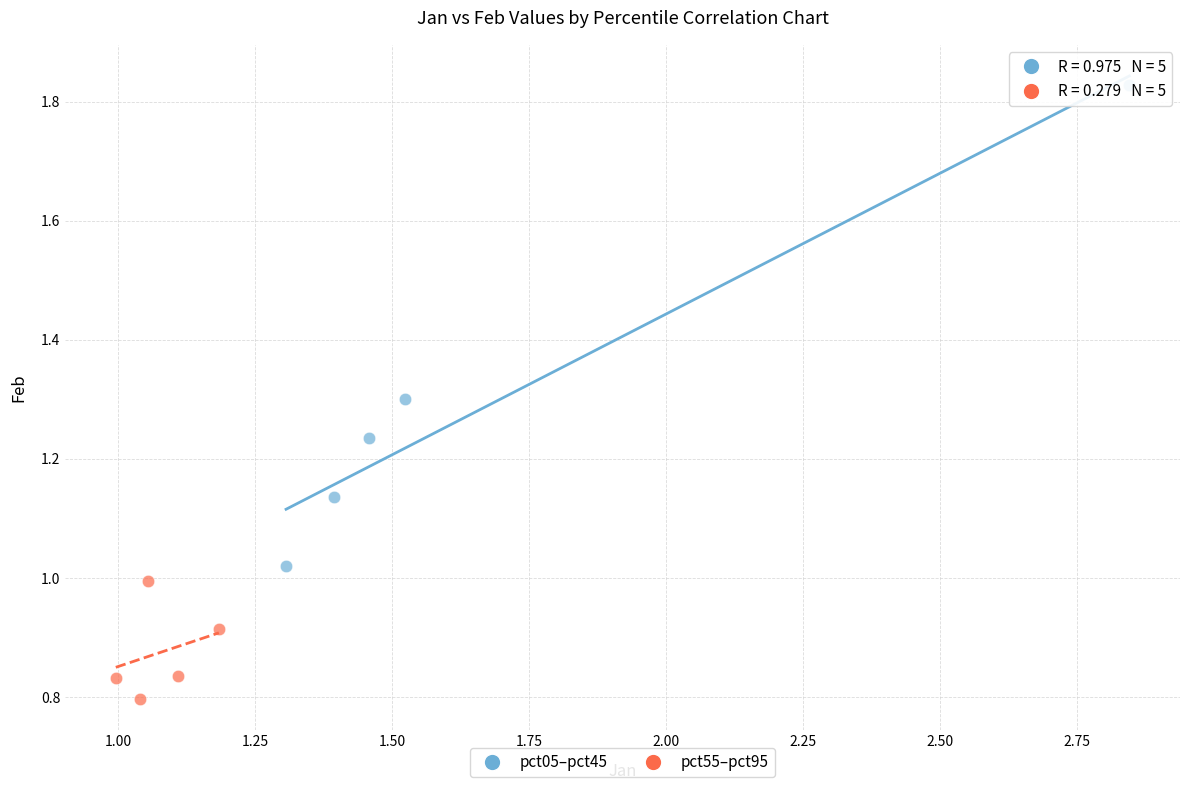

Which series has the largest Y range (max minus min)?

pct05–pct45